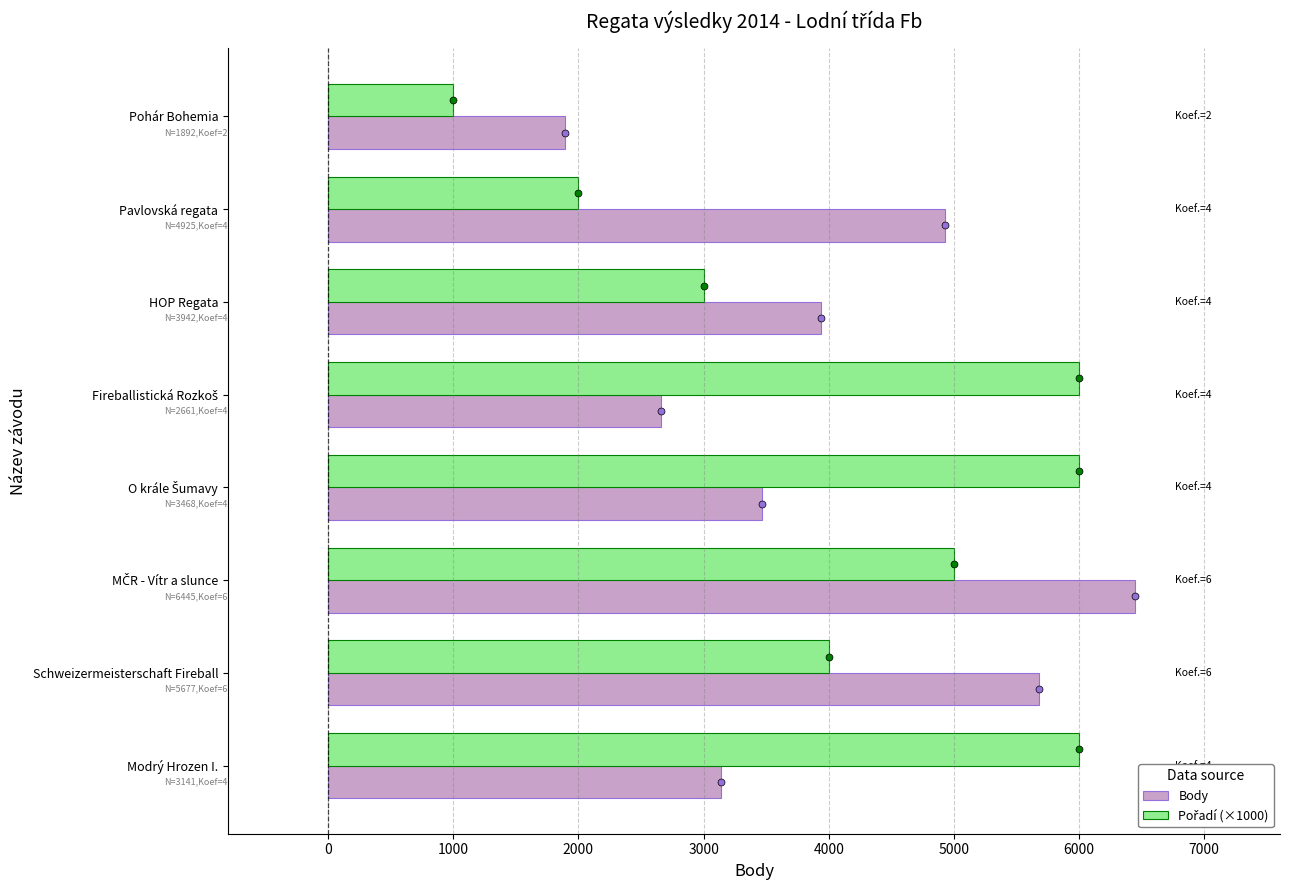

The value of Body at Schweizermeisterschaft Fireball is 5677. True or false?

True